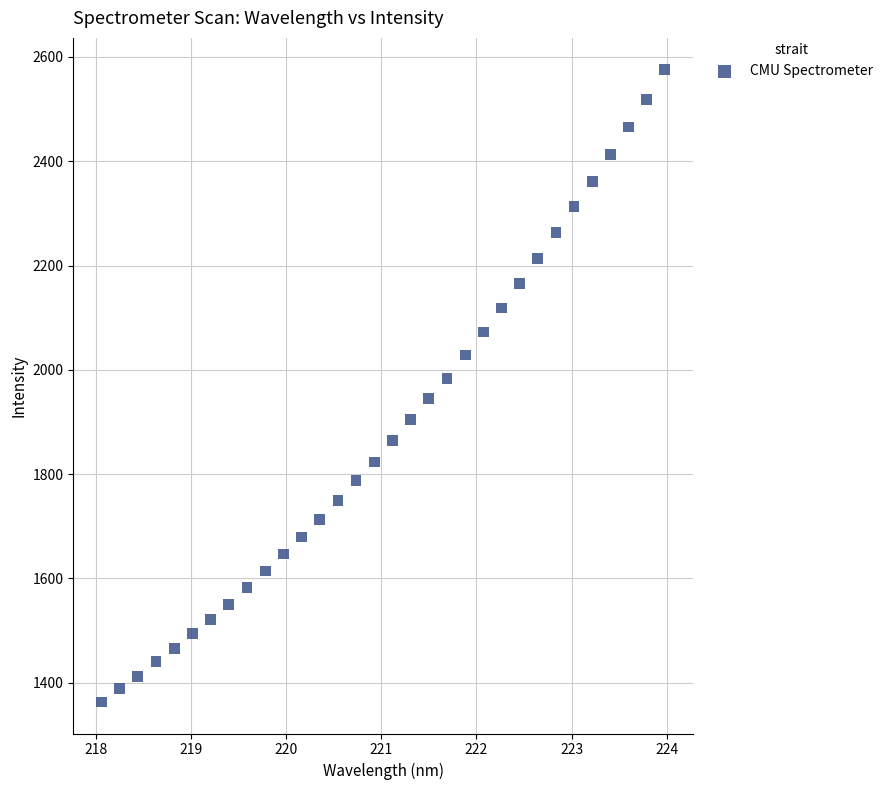

What is the range of X values (max minus min)?

5.9